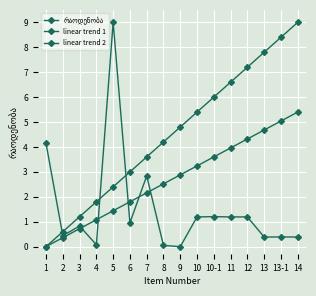

How many data points in linear trend 2 are above 2?

10